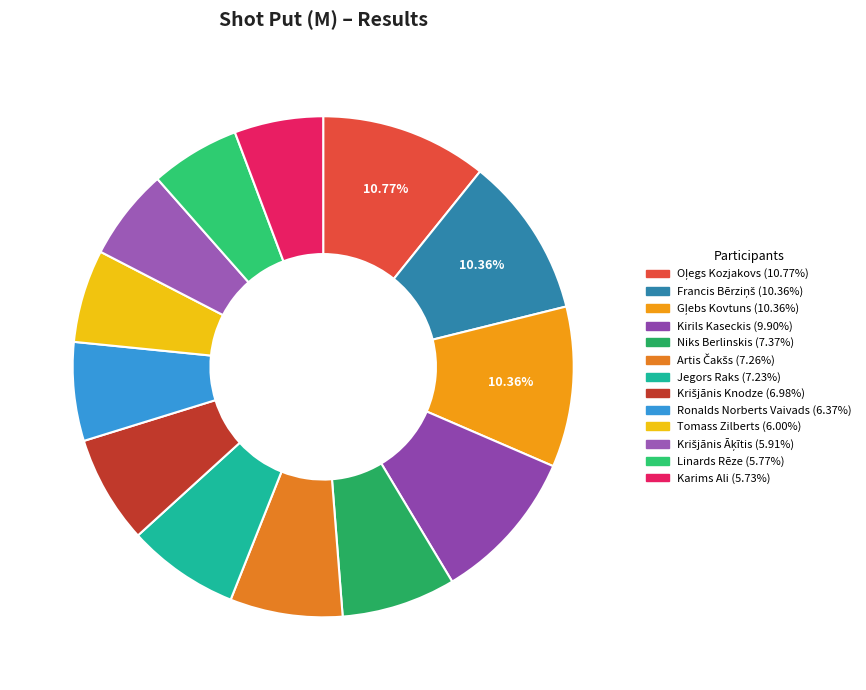

Between Artis Čakšs and Linards Rēze, which is larger?

Artis Čakšs